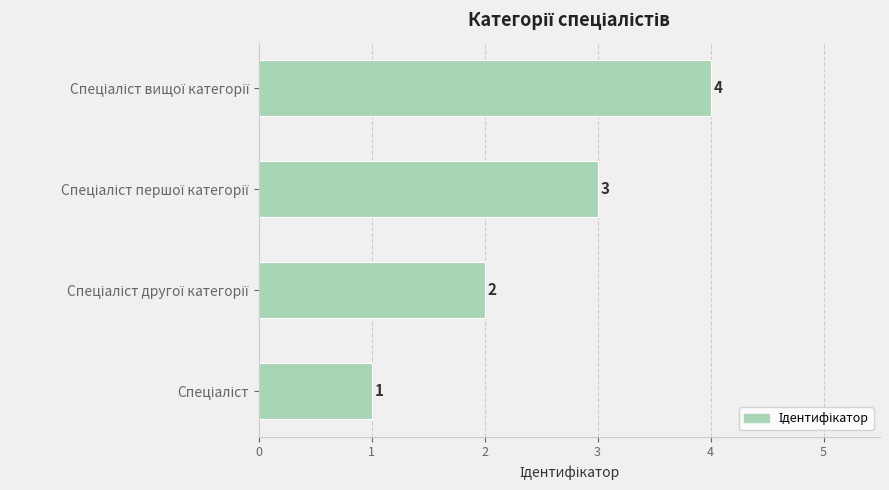

Count the values in the range 2 to 4.

3